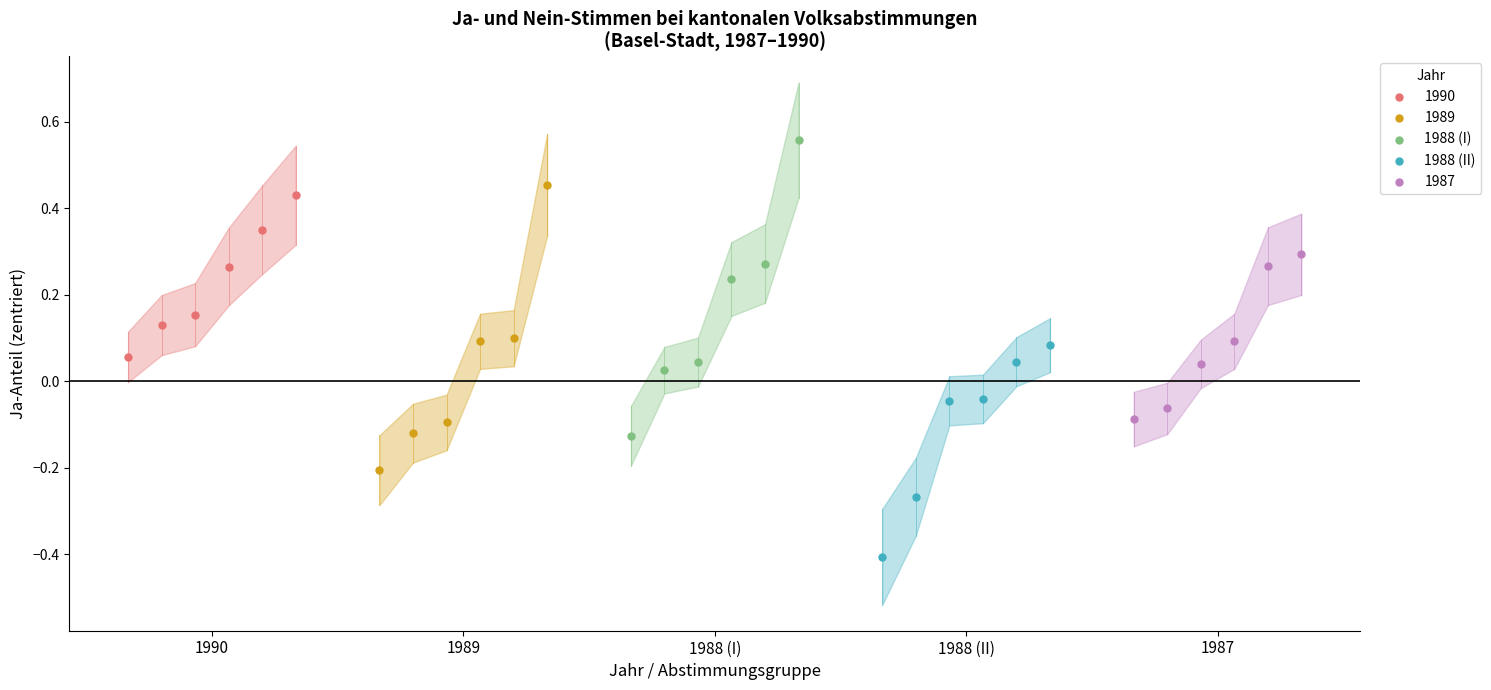

Which series has the largest Y range (max minus min)?

1988 (I)